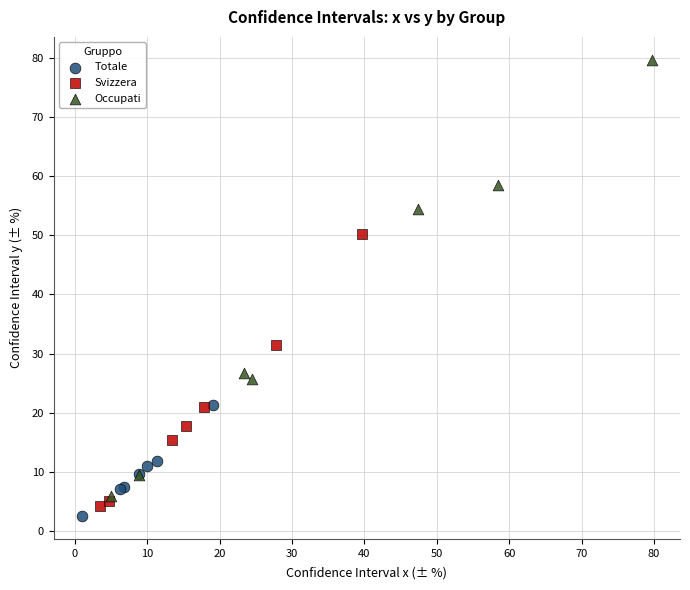

Which series reaches the maximum Y coordinate?

Occupati